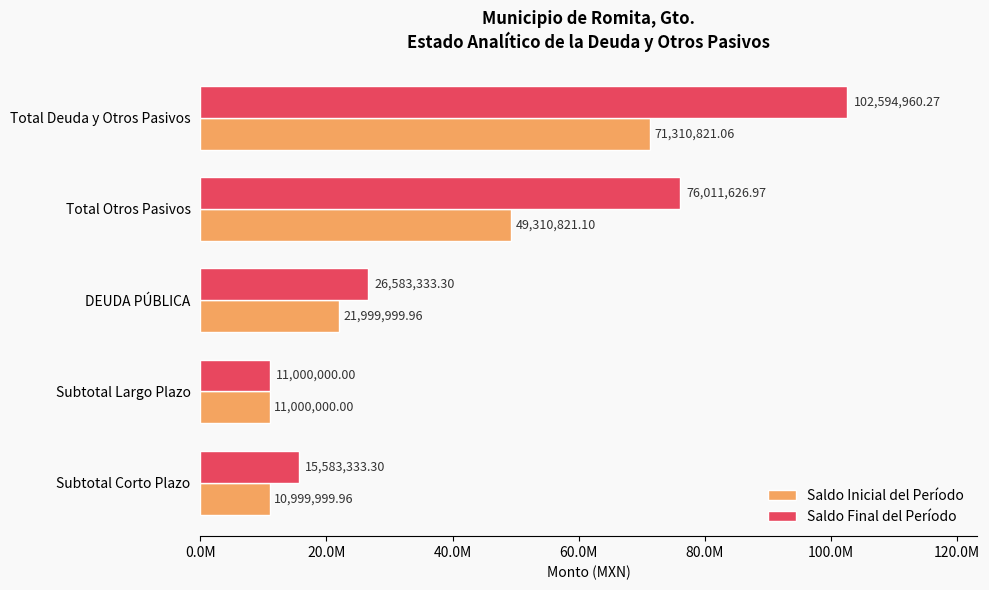

Which series has the widest spread of values?

Saldo Final del Período